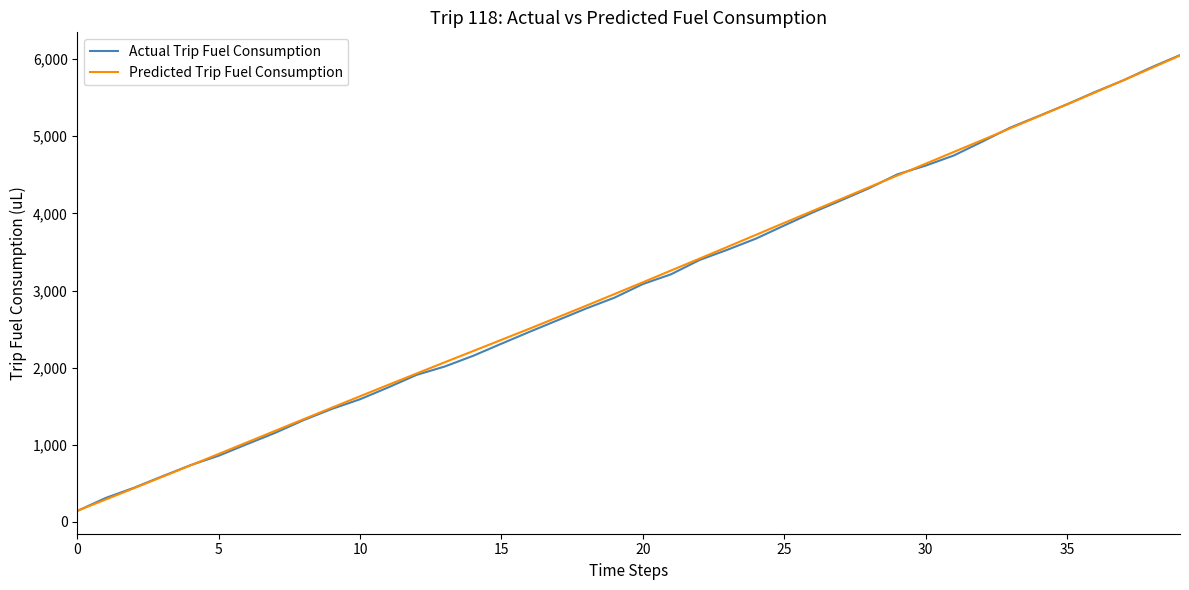

What is the minimum value shown in the chart?

143